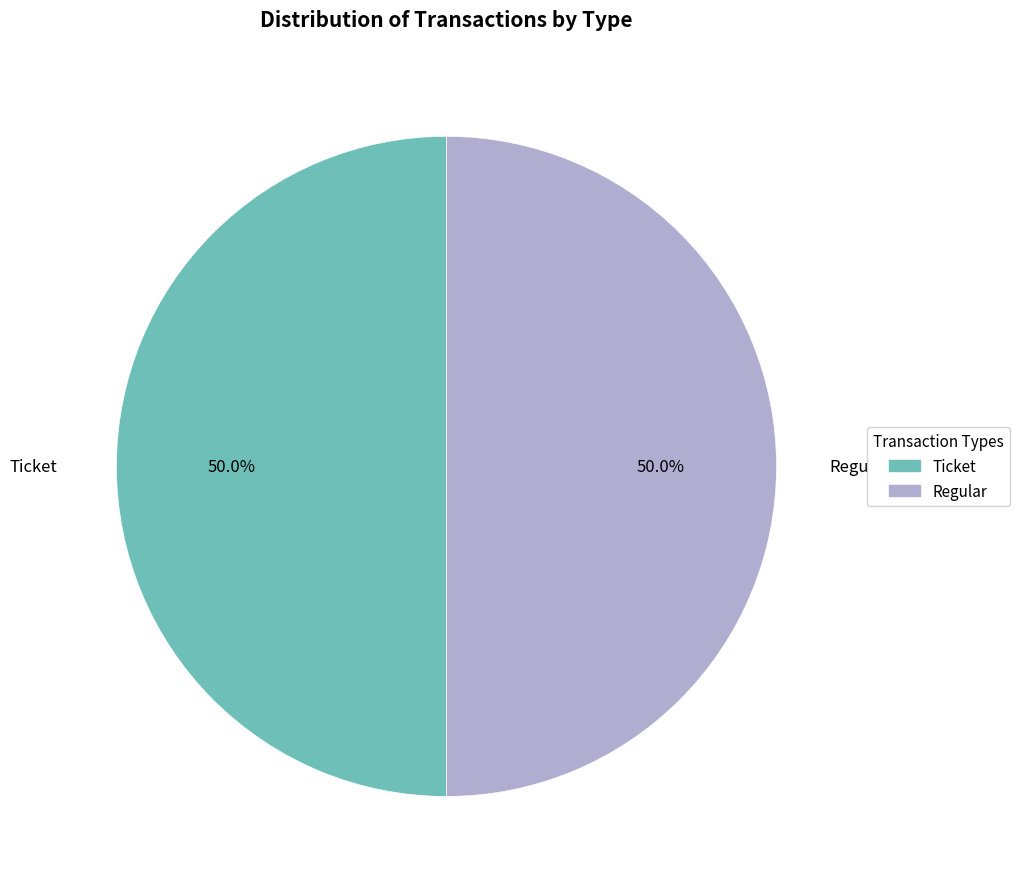

Is it true that Regular is 50% of the pie?

True